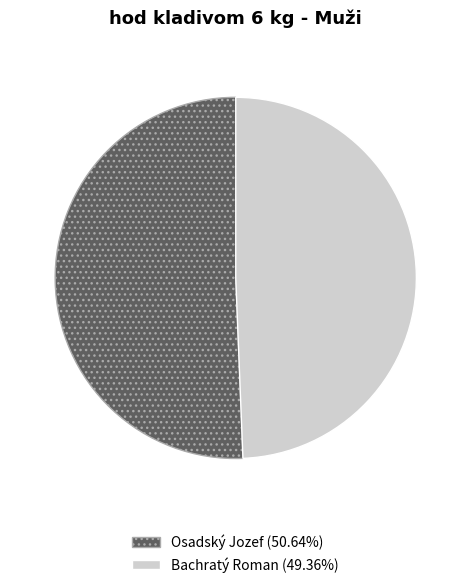

Count the number of slices in the pie.

2